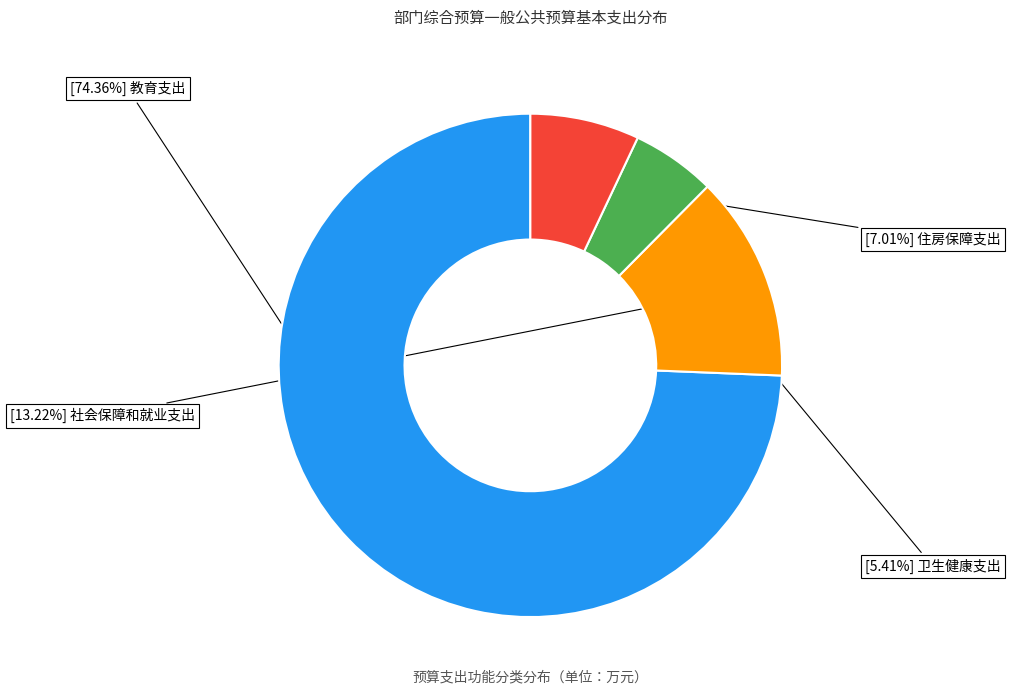

Does any single category account for the majority?

Yes